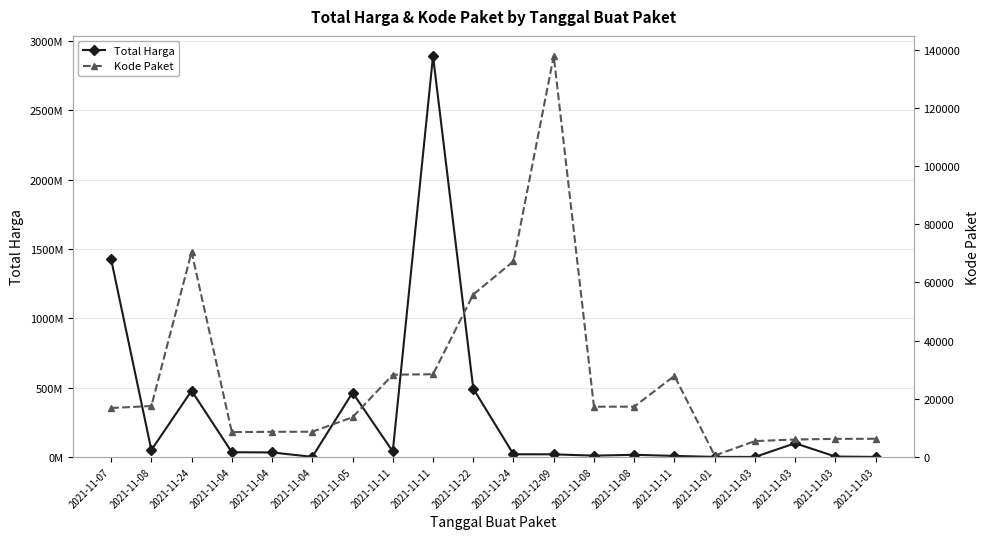

What is the difference between the maximum and minimum values in the Total Harga series?

2892044000